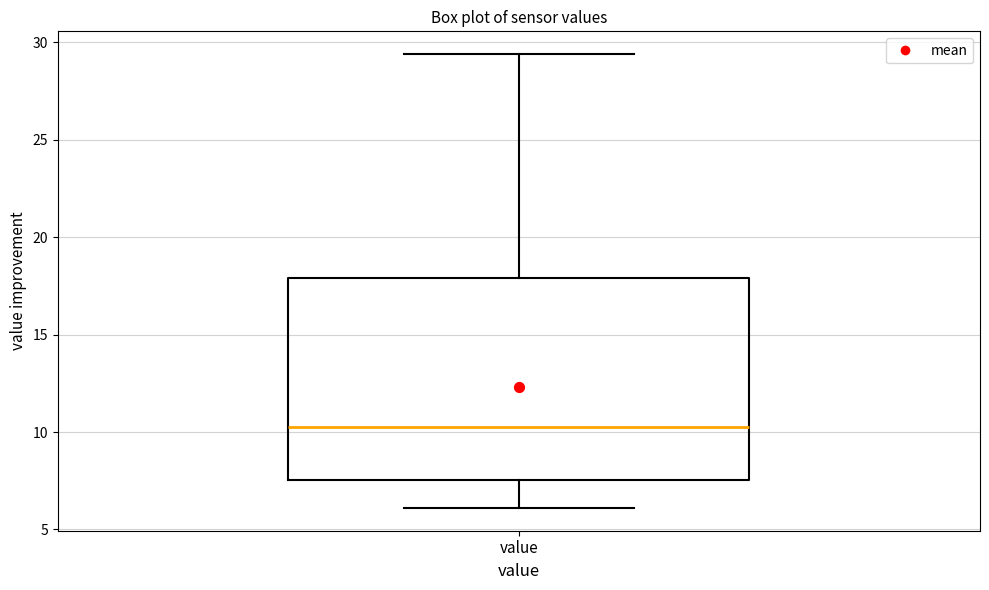

Read this box plot against the y-axis: the position of the median line, the range covered by the box, and the ends of both whiskers. The values are not printed on the chart, so give them approximately, as read against the axis.

median 10.5, box 7.5 to 18.0, whiskers 6.0 to 29.5